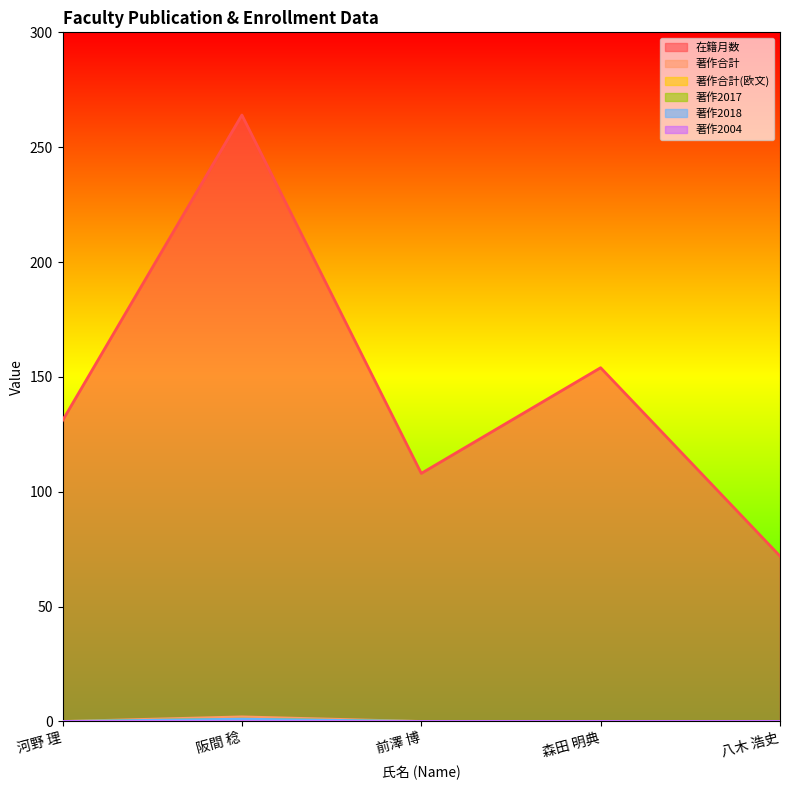

Rank the categories by 著作2017 value from lowest to highest.

河野 理, 前澤 博, 森田 明典, 八木 浩史, 阪間 稔